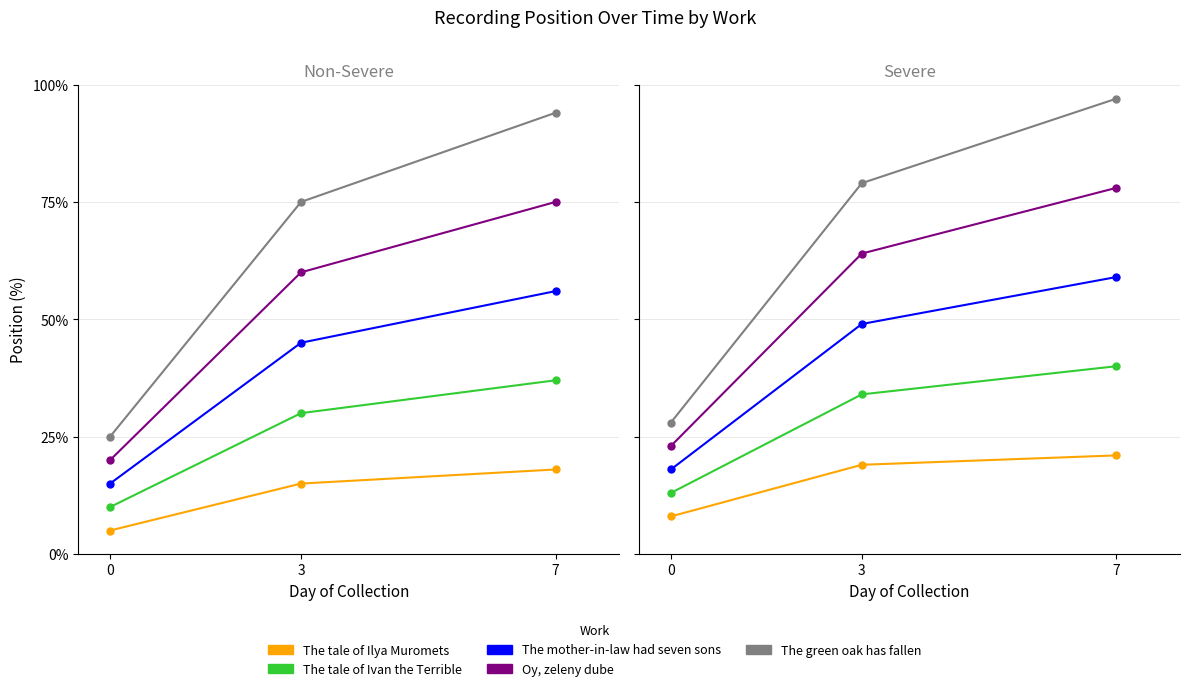

What is the smallest value displayed?

5